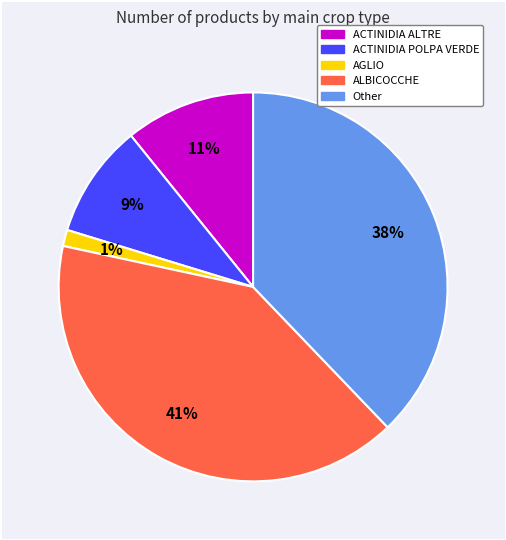

Approximately how many times larger is the value at Other compared to ACTINIDIA ALTRE?

3.5